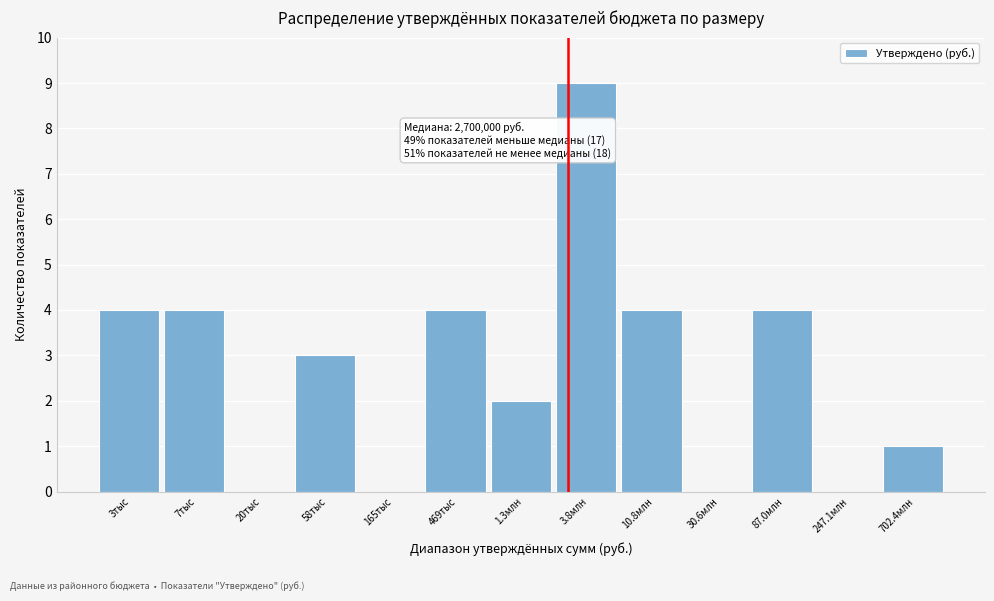

Reading left to right, extract all data points from this chart.

3тыс=4	7тыс=4	20тыс=0	58тыс=3	165тыс=0	469тыс=4	1.3млн=2	3.8млн=9	10.8млн=4	30.6млн=0	87.0млн=4	247.1млн=0	702.4млн=1